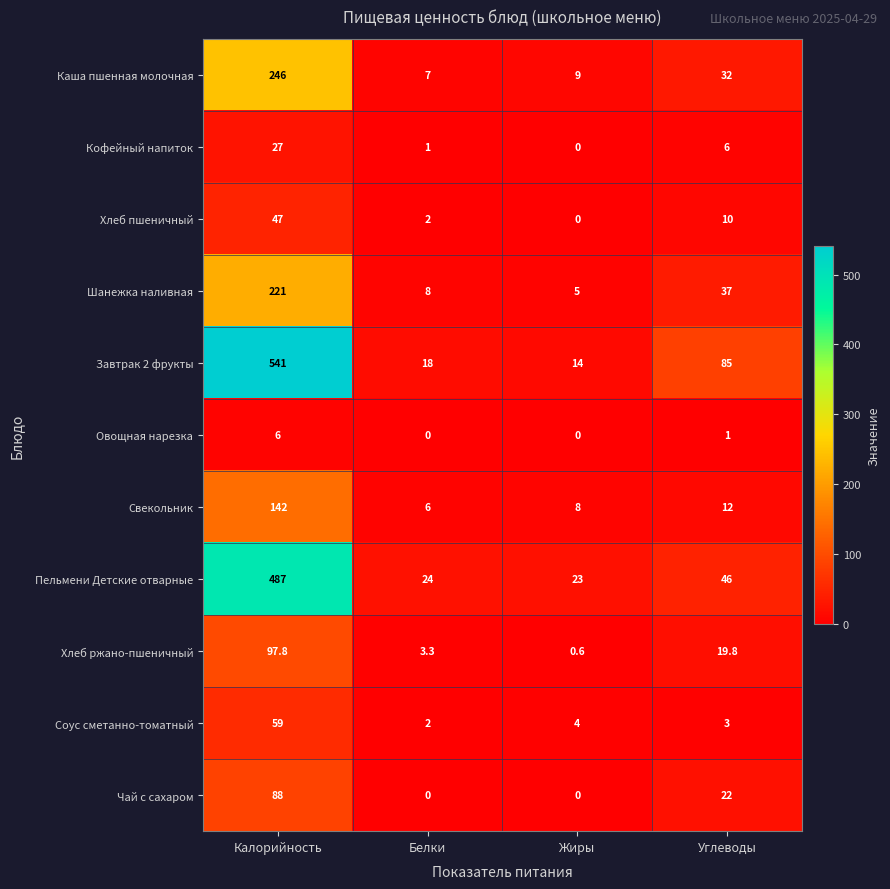

List the labels in order of Соус сметанно-томатный value, smallest first.

Белки, Углеводы, Жиры, Калорийность